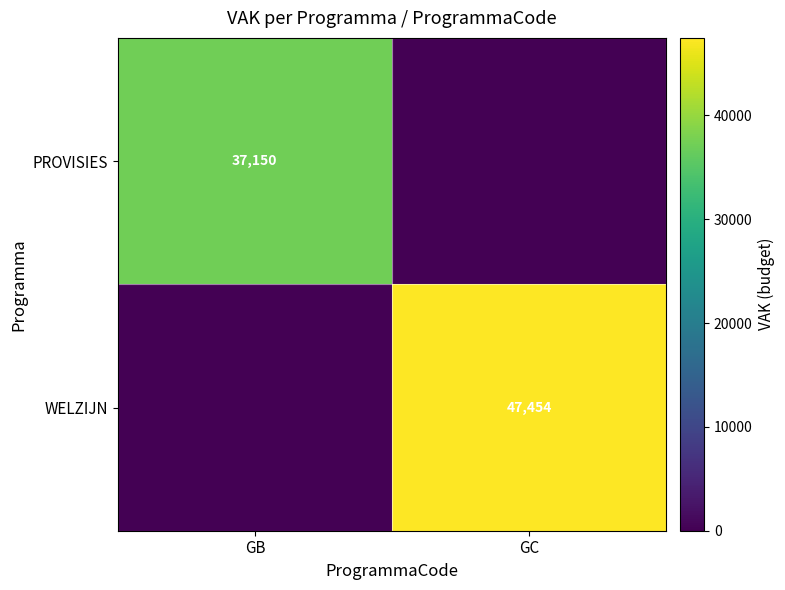

Which category has the highest value across all series?

GC